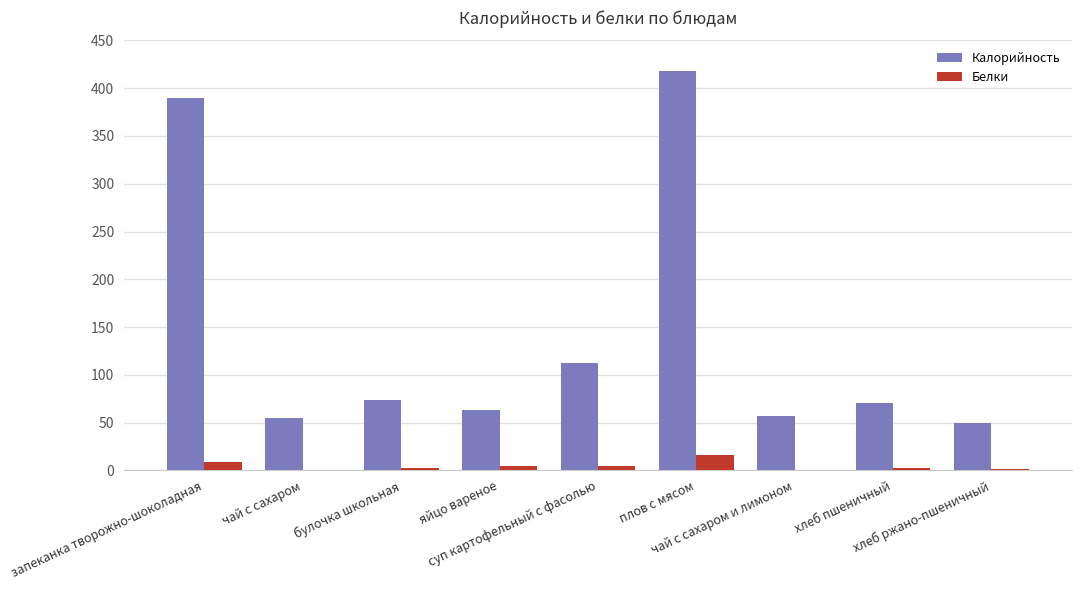

Which series has the largest total across all categories?

Калорийность